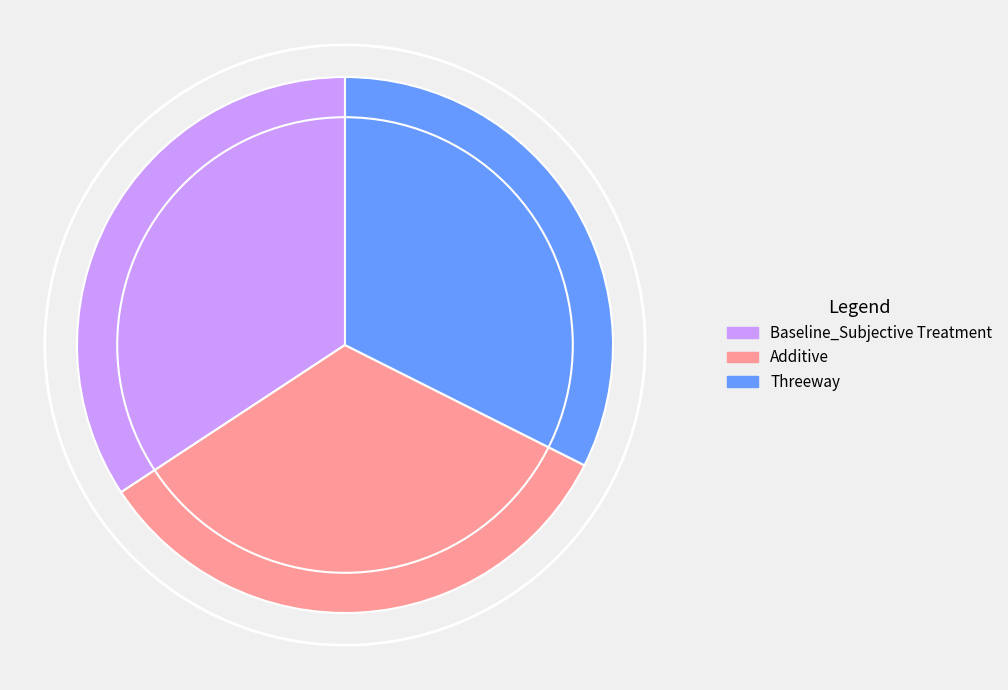

True or false: Additive accounts for 33% of the total.

True